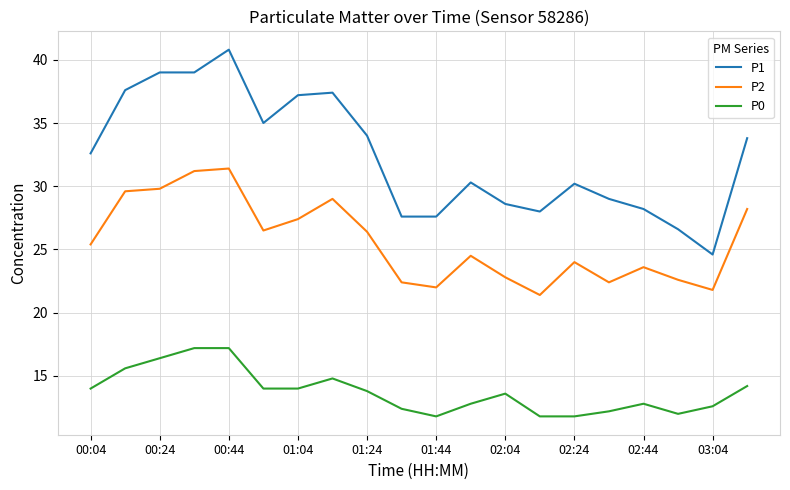

Which series has the largest range (max minus min)?

P1